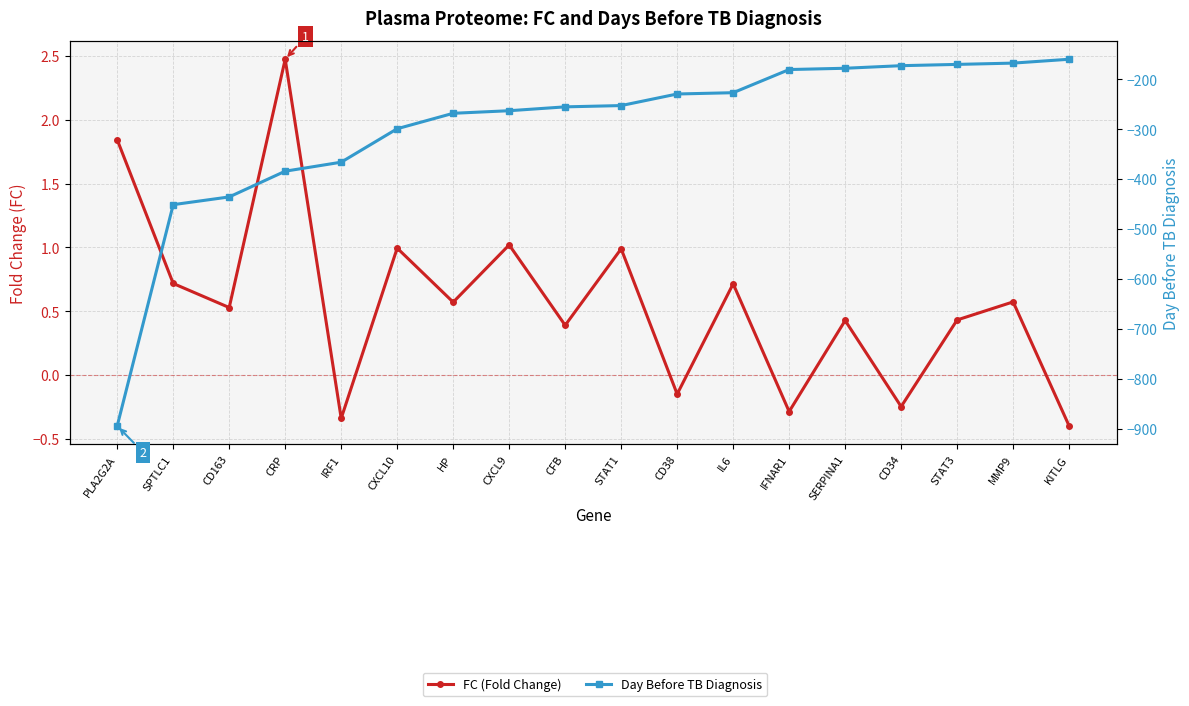

Does the chart display data point markers on the line(s)?

Yes